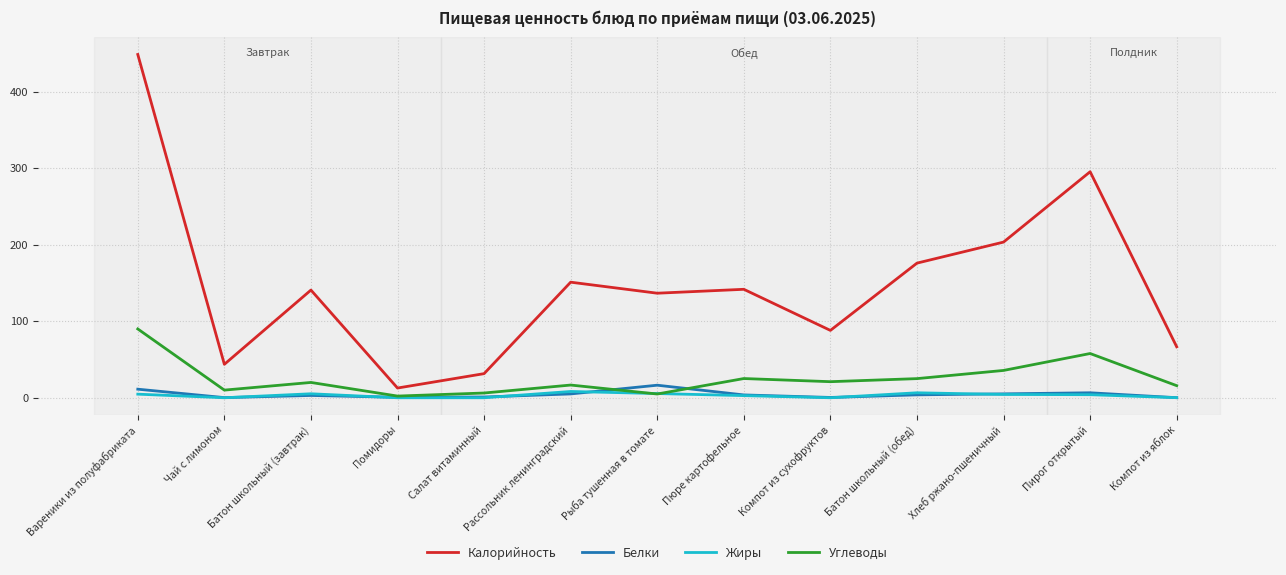

True or false: Белки and Калорийность intersect in this chart.

False